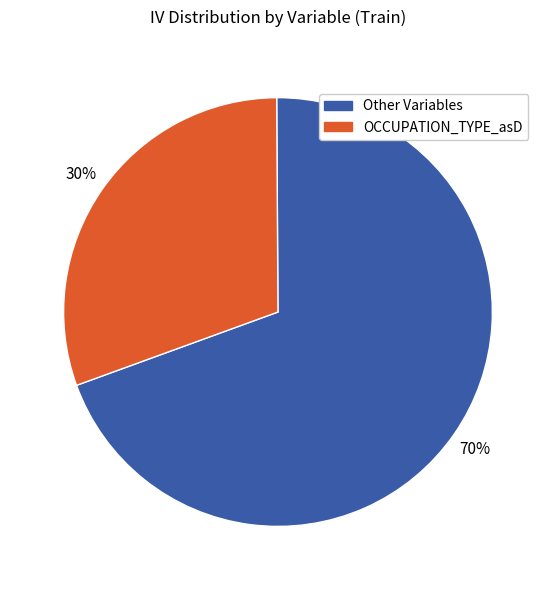

How many segments does this pie chart have?

2